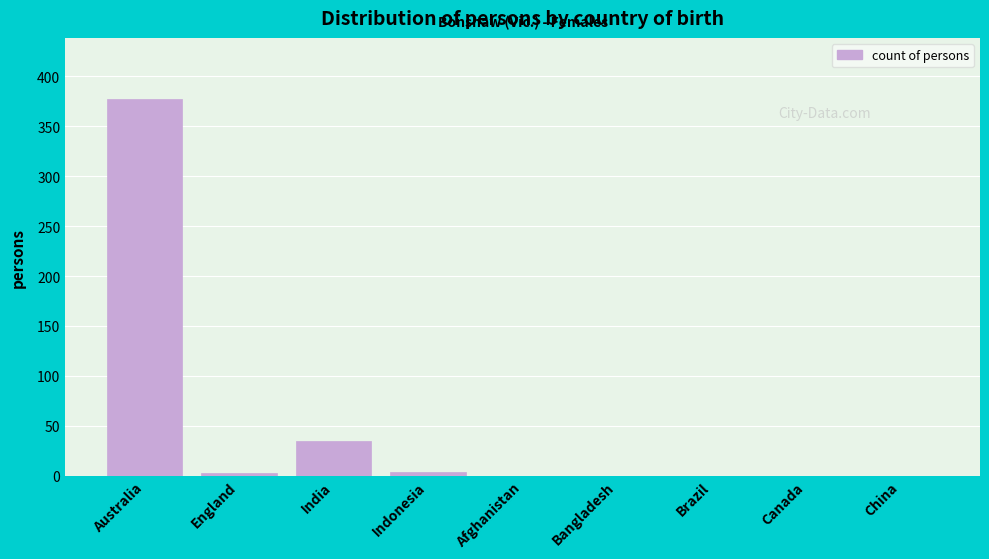

True or false: the data shows 0 at China.

True